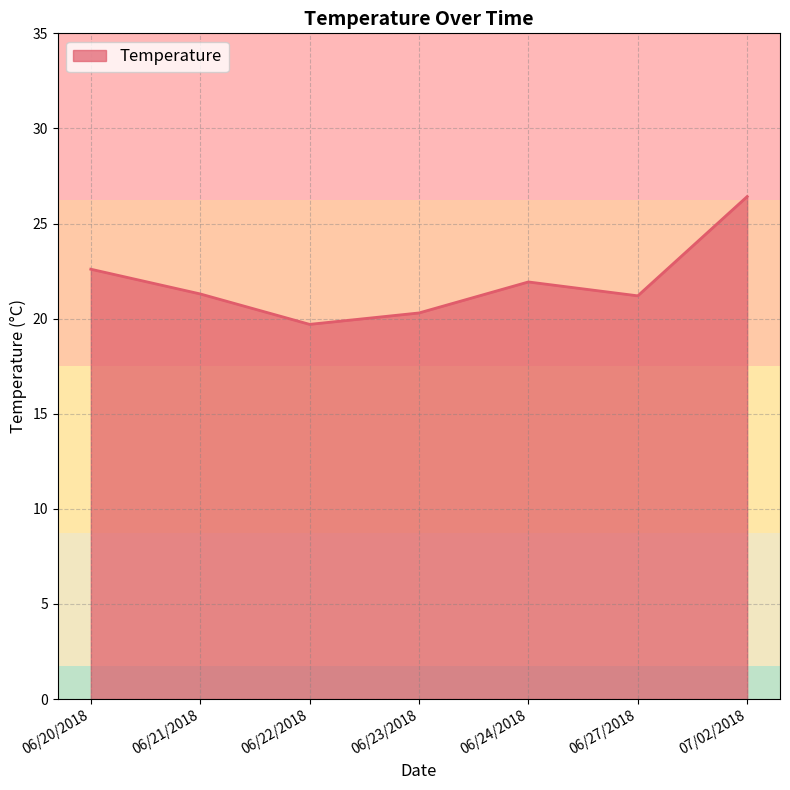

Which has a higher value, 06/27/2018 or 07/02/2018?

07/02/2018